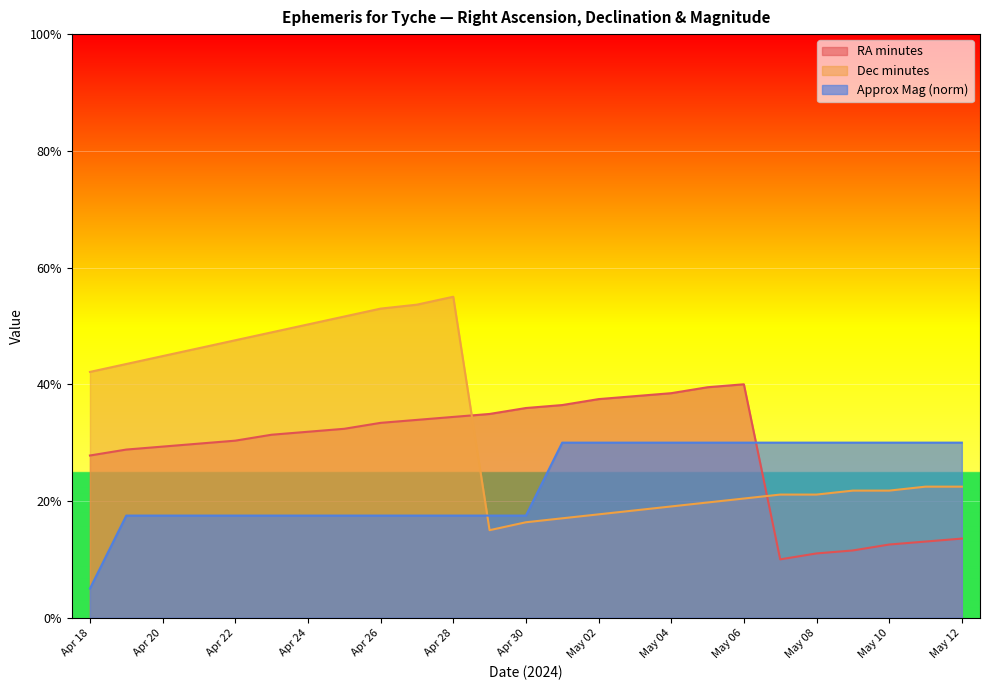

Between Apr 30 and Apr 29, which is larger?

Apr 30